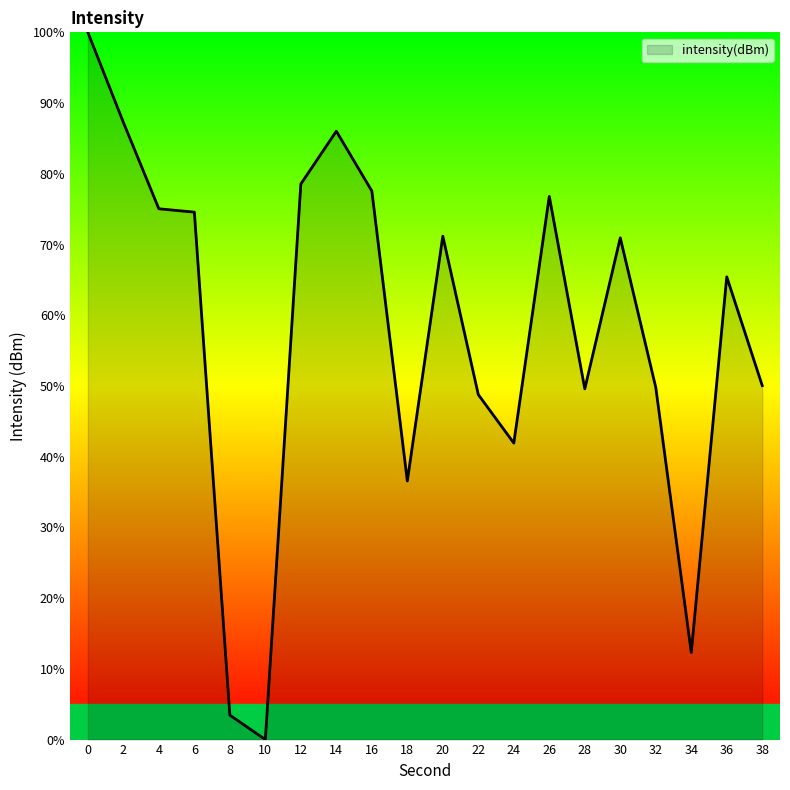

At which category does the chart reach its minimum across all series?

10